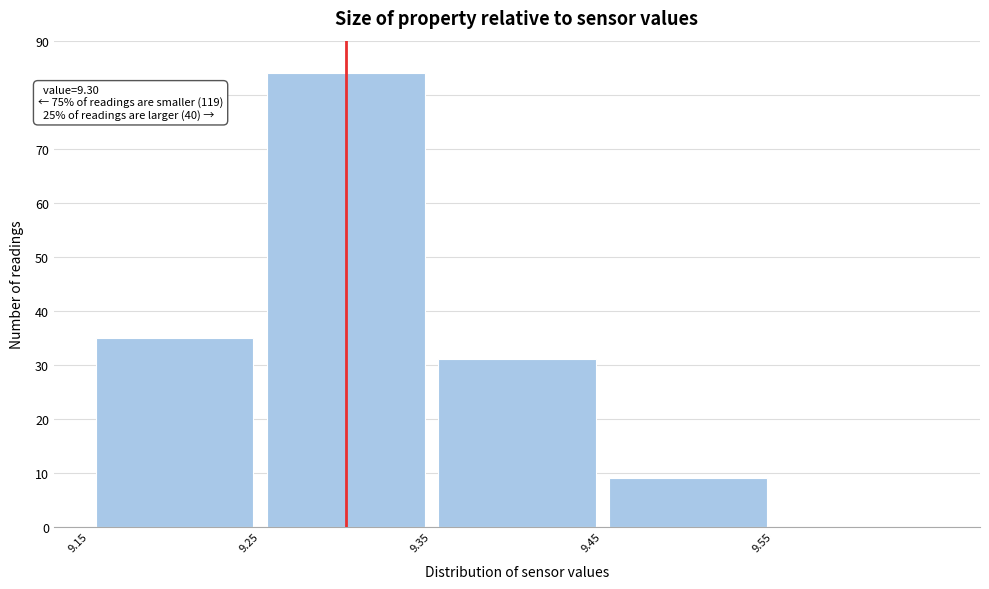

Over which range of the x-axis is the bar tallest?

9.25 to 9.35